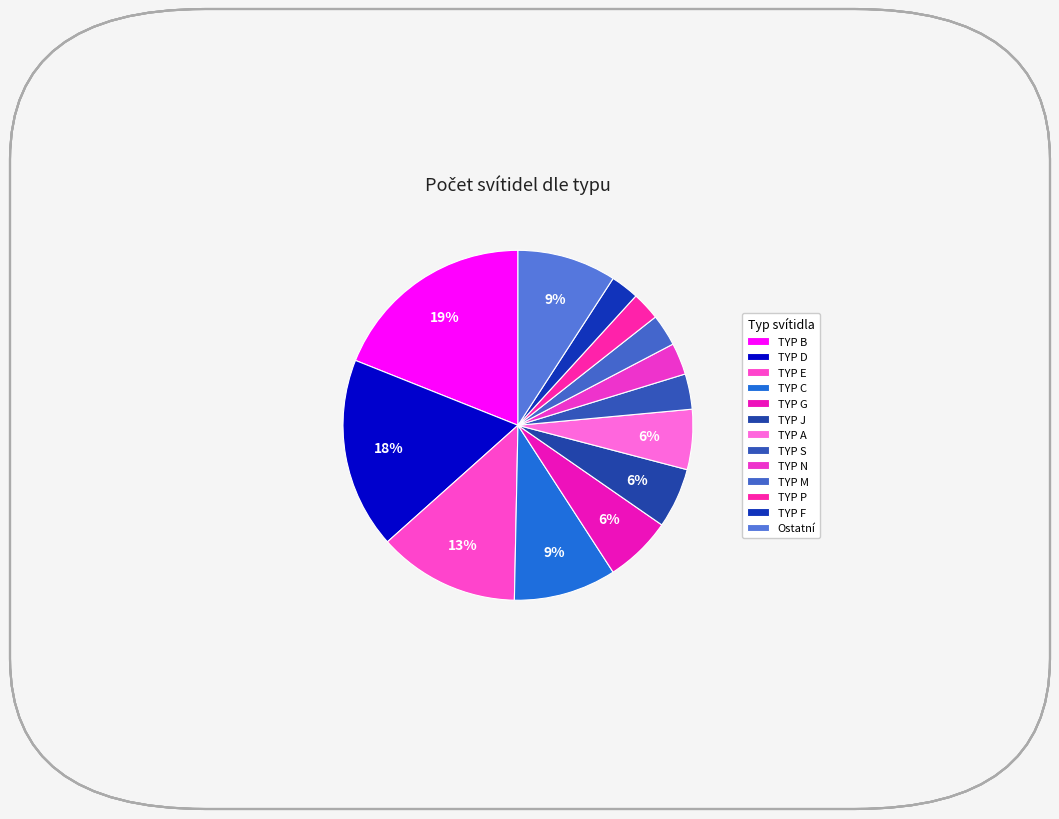

Do TYP S and TYP J together represent more than half of the pie?

No